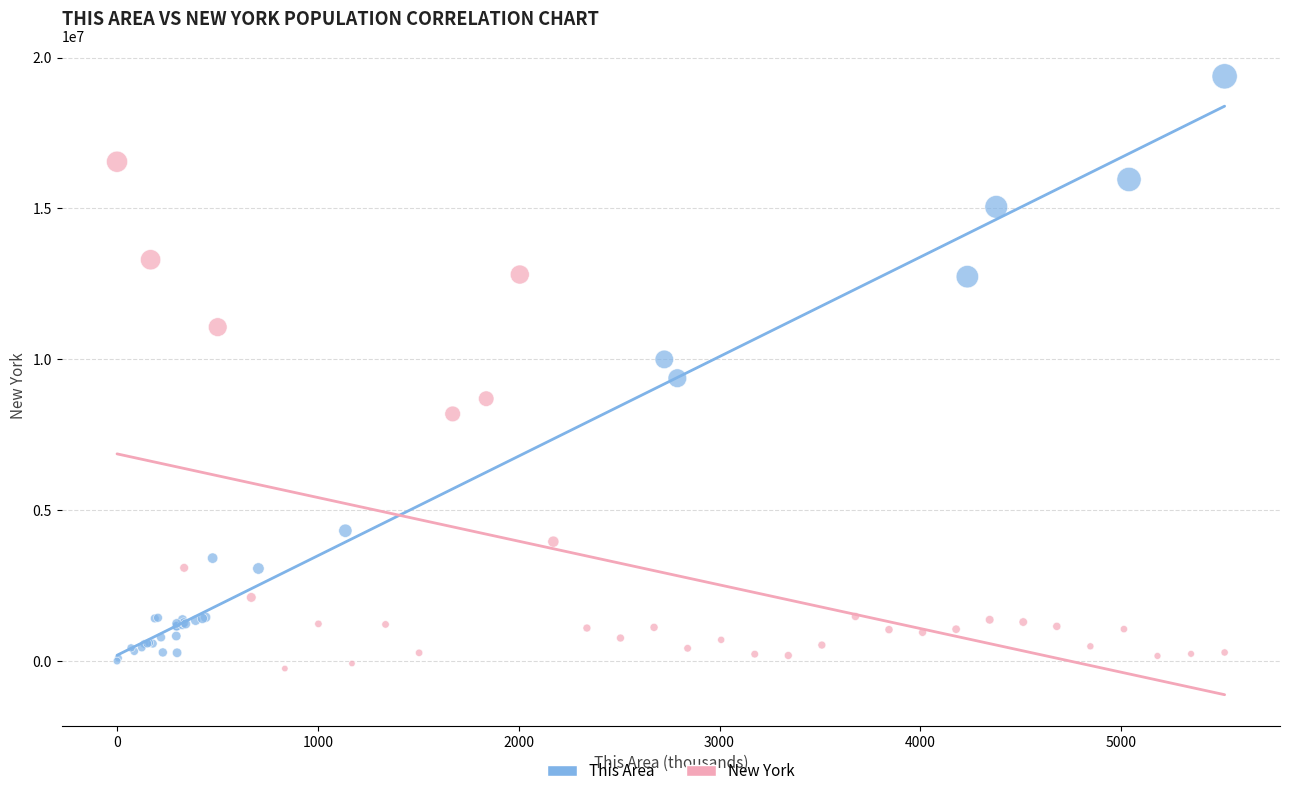

Which series has the widest spread of Y values?

This Area